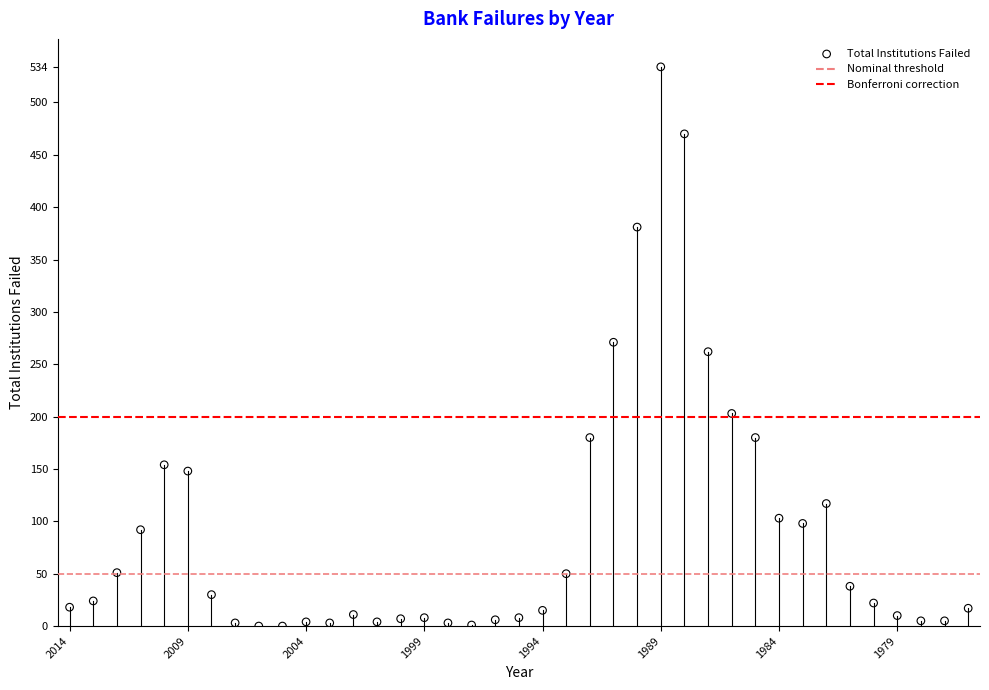

What is the range of Y values (max minus min)?

534